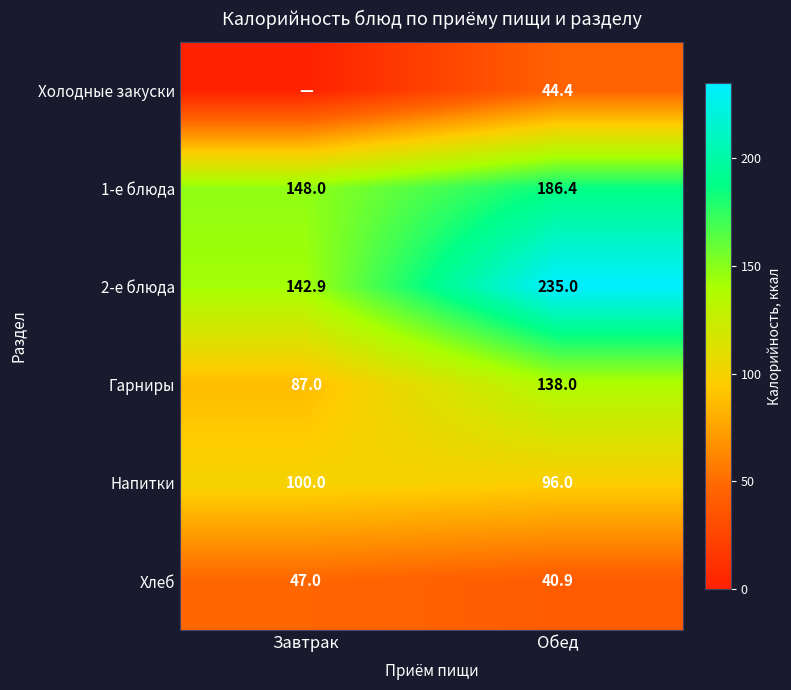

Is it true that Напитки equals 100.0 at Завтрак?

True